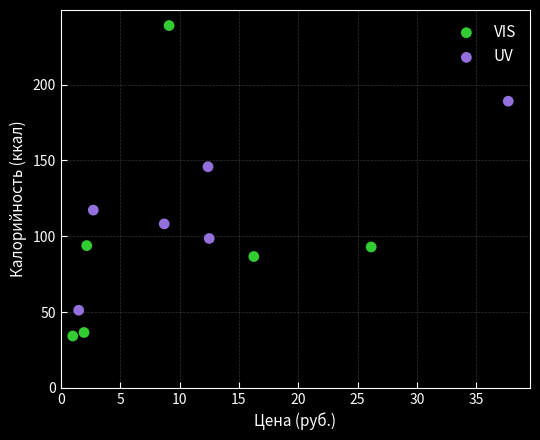

Which series has the largest Y range (max minus min)?

VIS